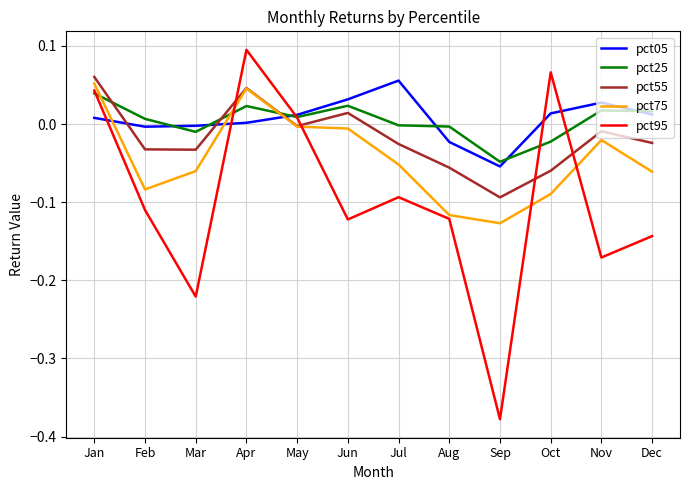

In pct05, how many points are lower than both neighbors (excluding endpoints)?

2